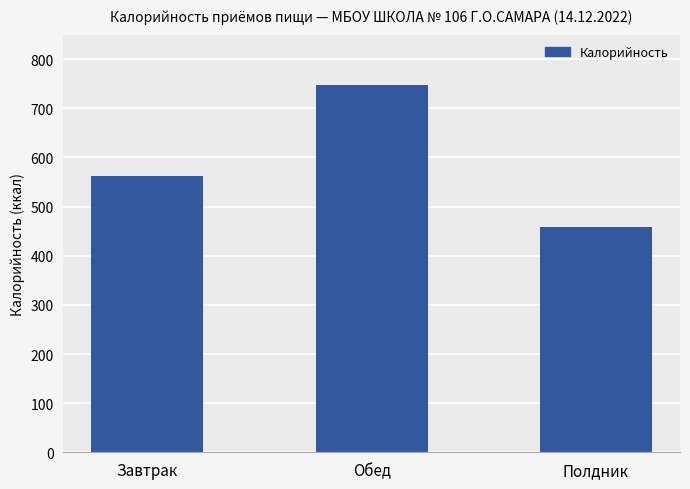

At which category does the chart reach its peak across all series?

Обед